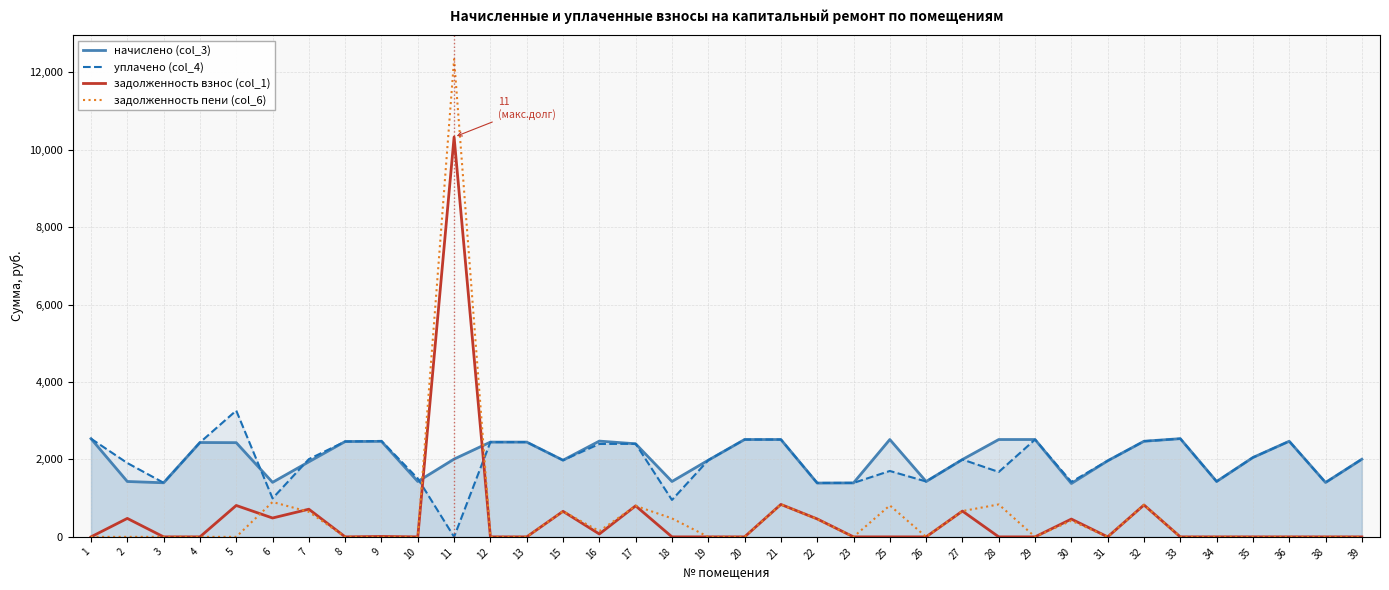

After their last crossing, which series has the higher values: задолженность взнос (col_1) or уплачено (col_4)?

уплачено (col_4)